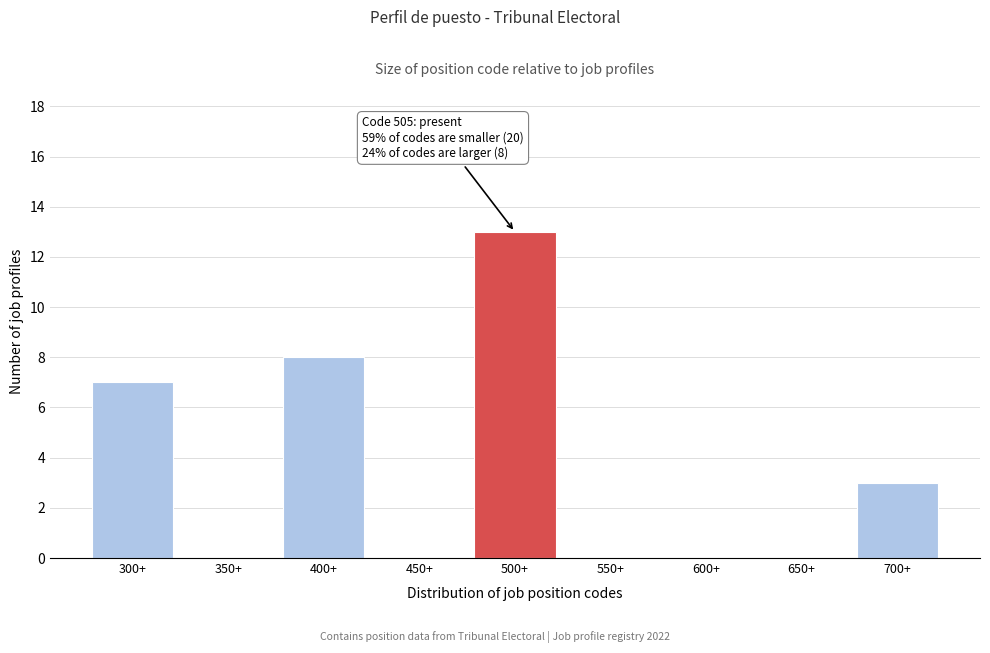

Reading left to right, what are all the values shown in this chart?

300+=7	350+=0	400+=8	450+=0	500+=13	550+=0	600+=0	650+=0	700+=3